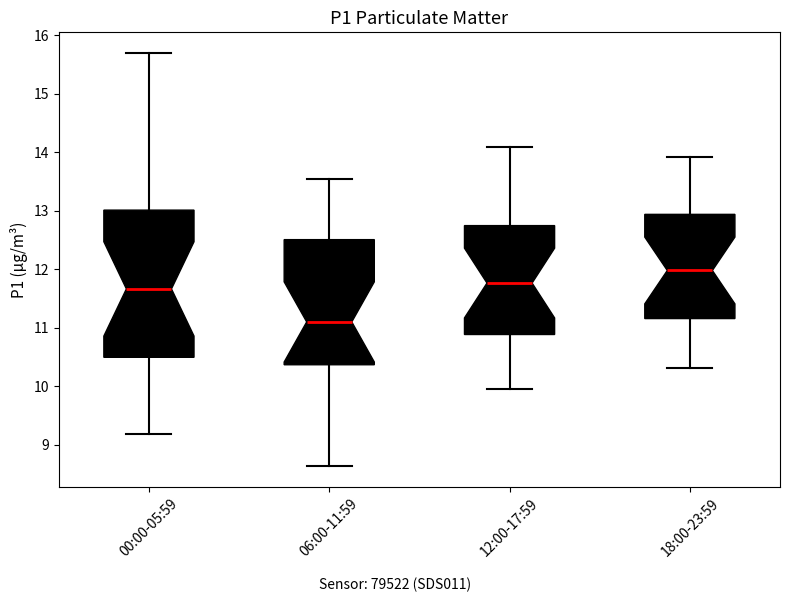

Which box's median line is the lowest?

06:00-11:59